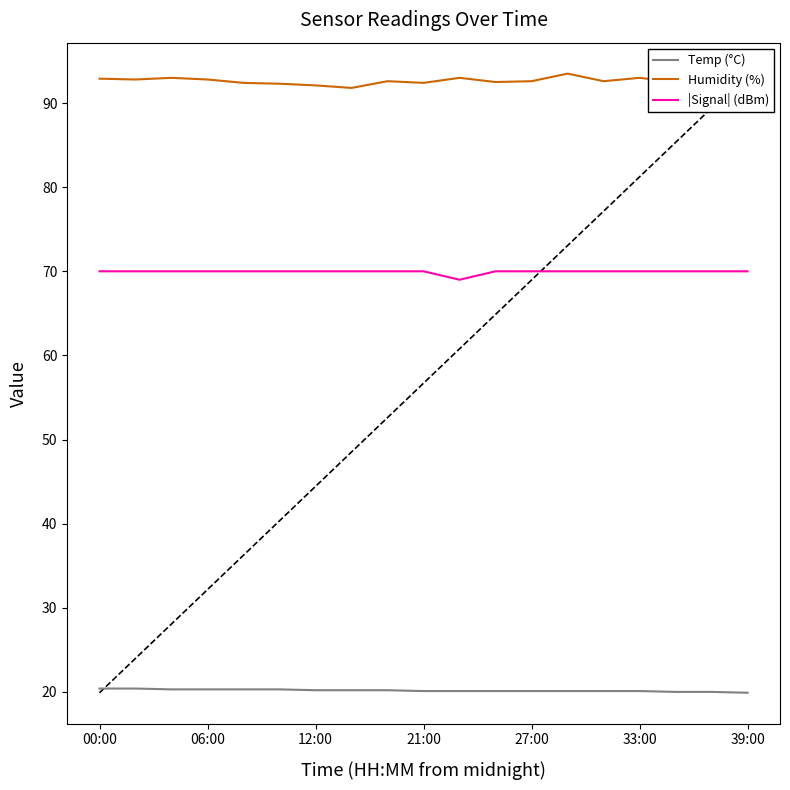

Which series has the largest total across all categories?

Humidity (%)